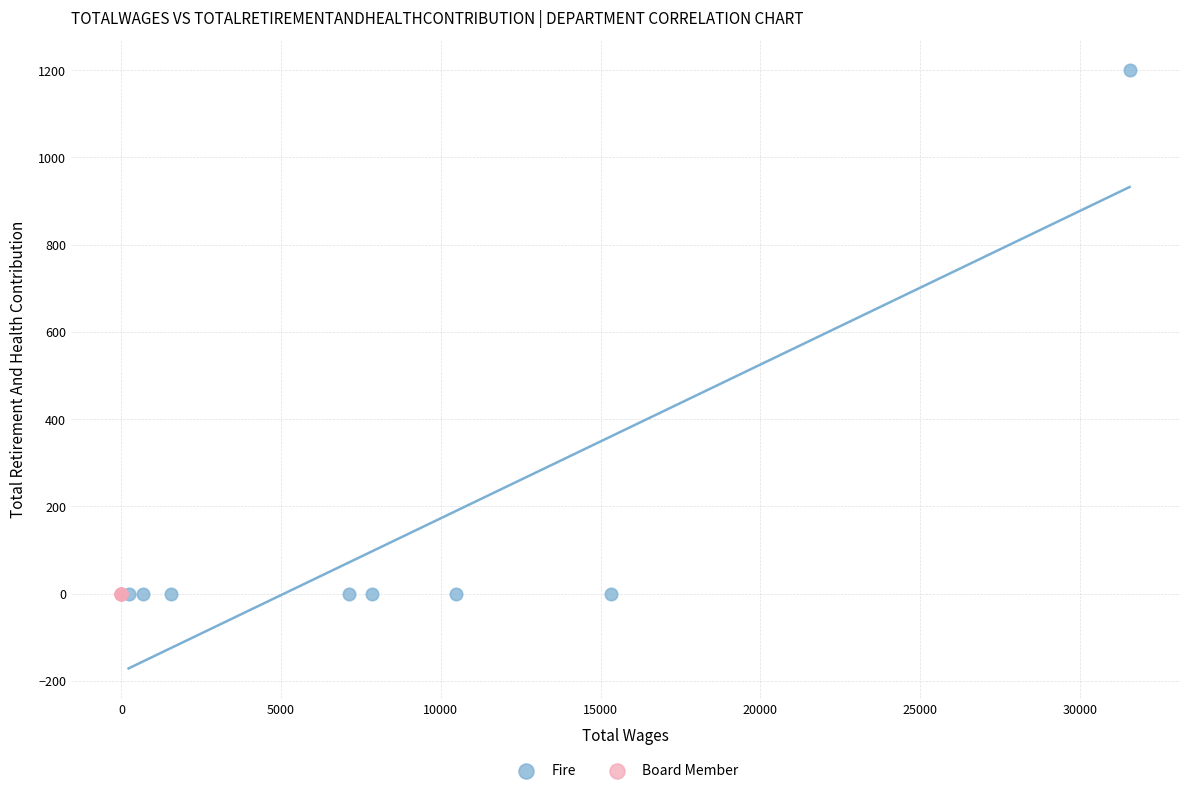

Which series contains the highest Y value?

Fire